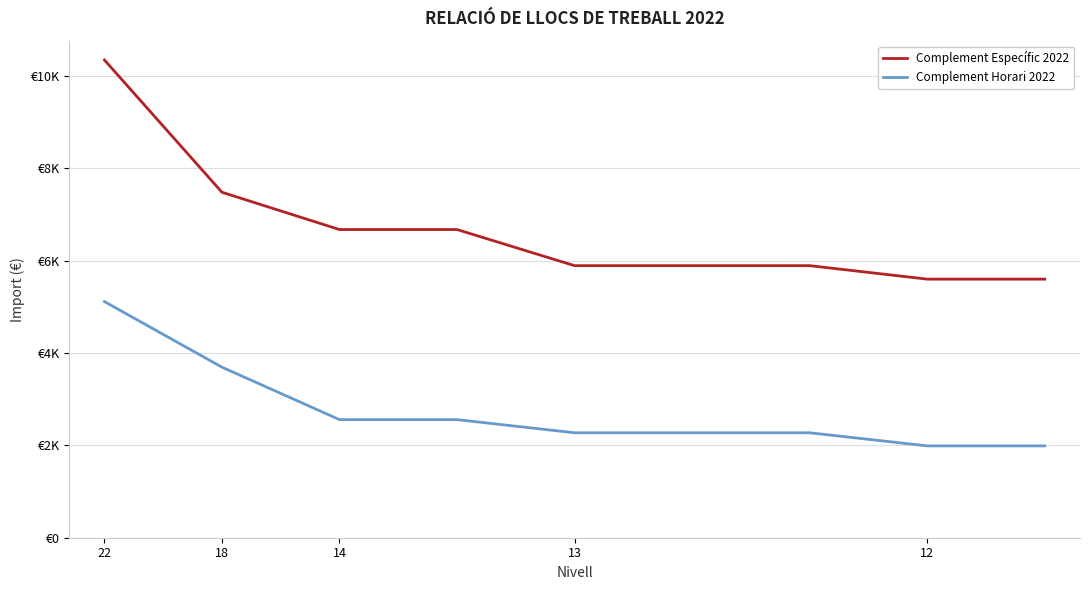

List the series in order of their peak value, lowest first.

Complement Horari 2022, Complement Específic 2022